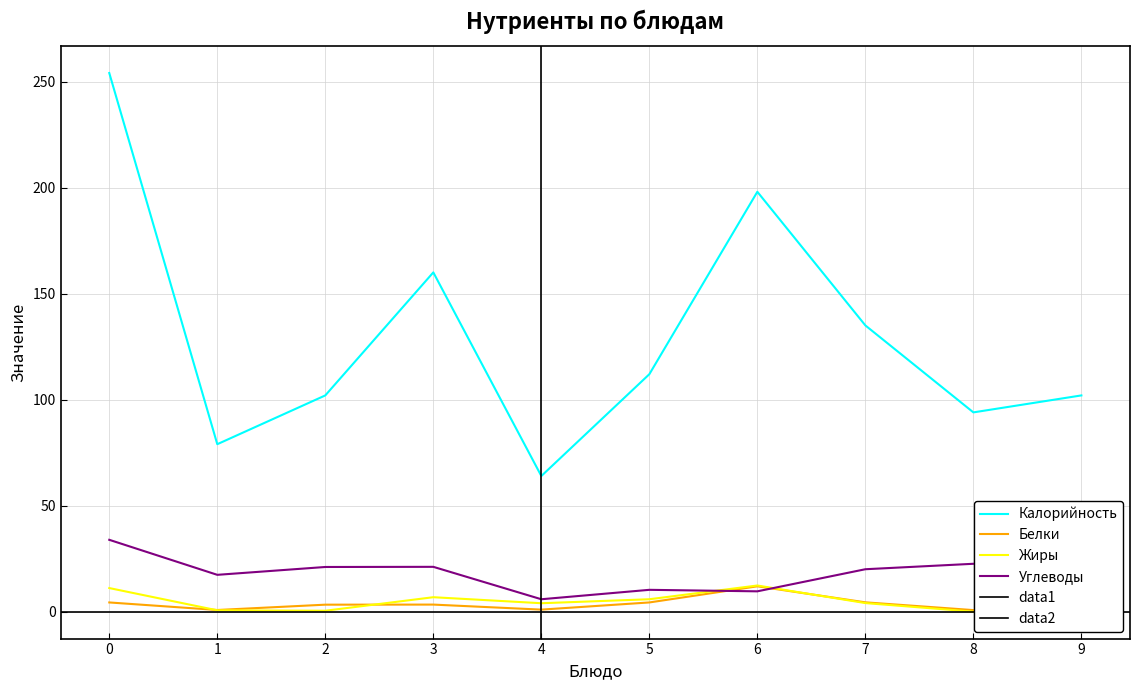

What is the difference between the second highest and minimum values in the Углеводы series?

16.7